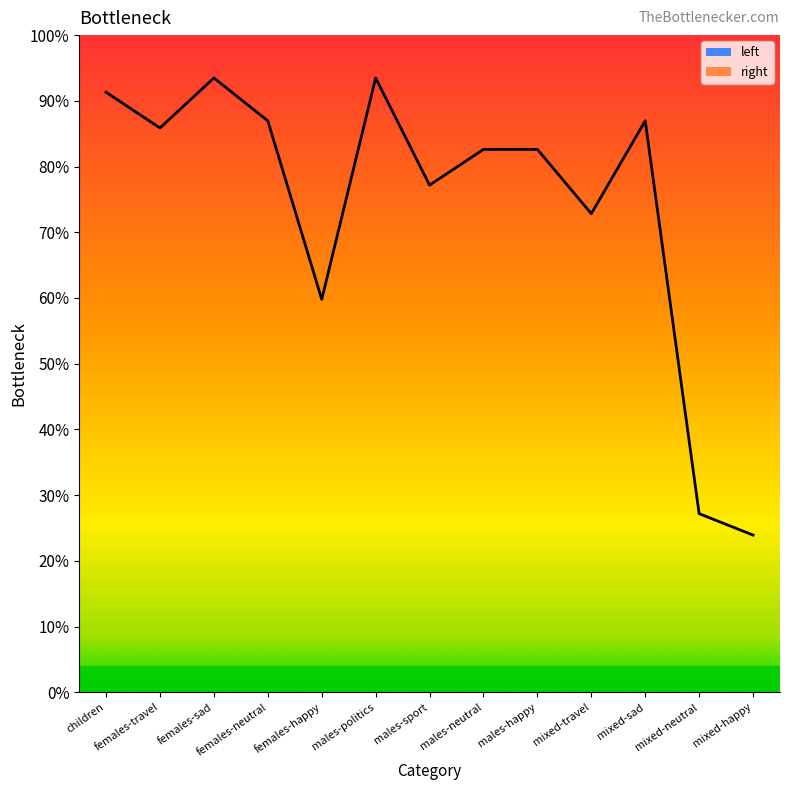

What is the change in value from males-politics to males-neutral?

-10.9